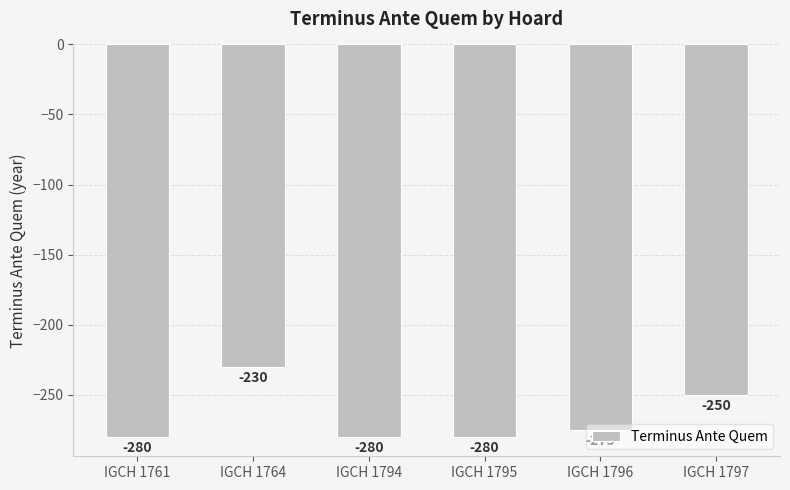

What is the value of the 3rd bar from the left?

-280